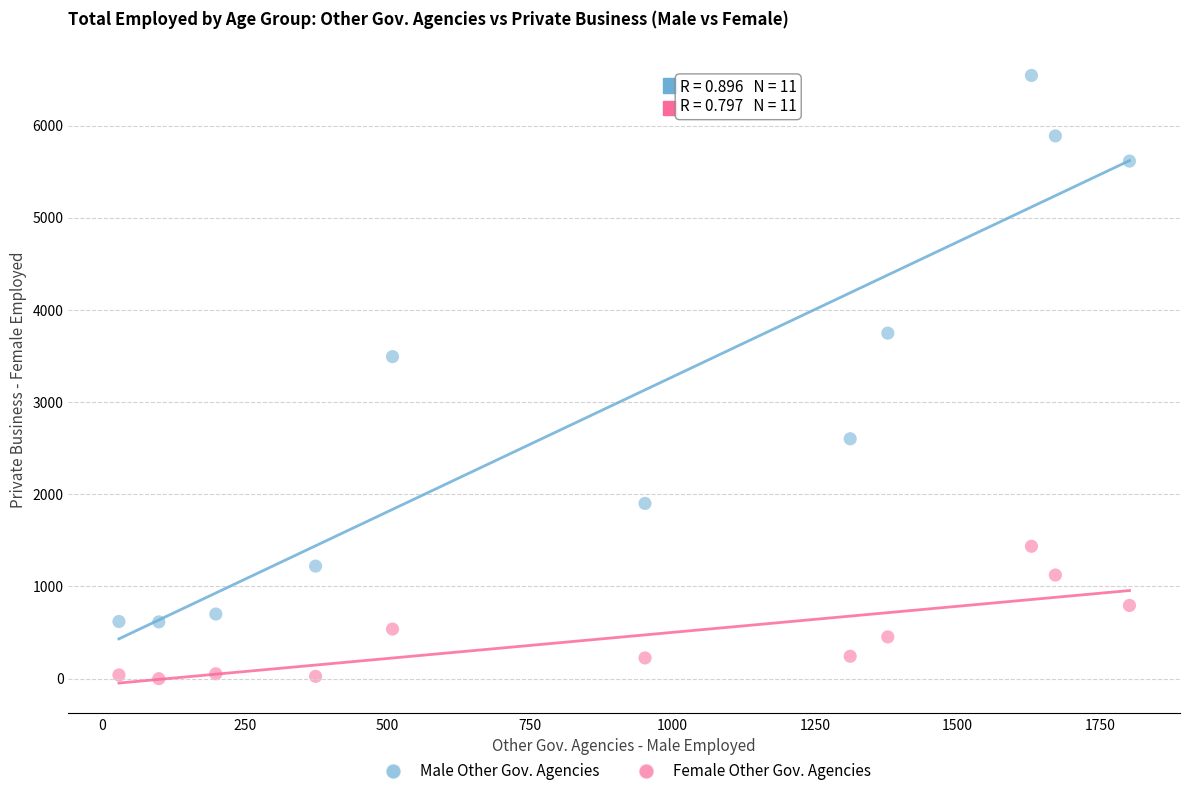

Across all series, what Y value is closest to 3271?

3493